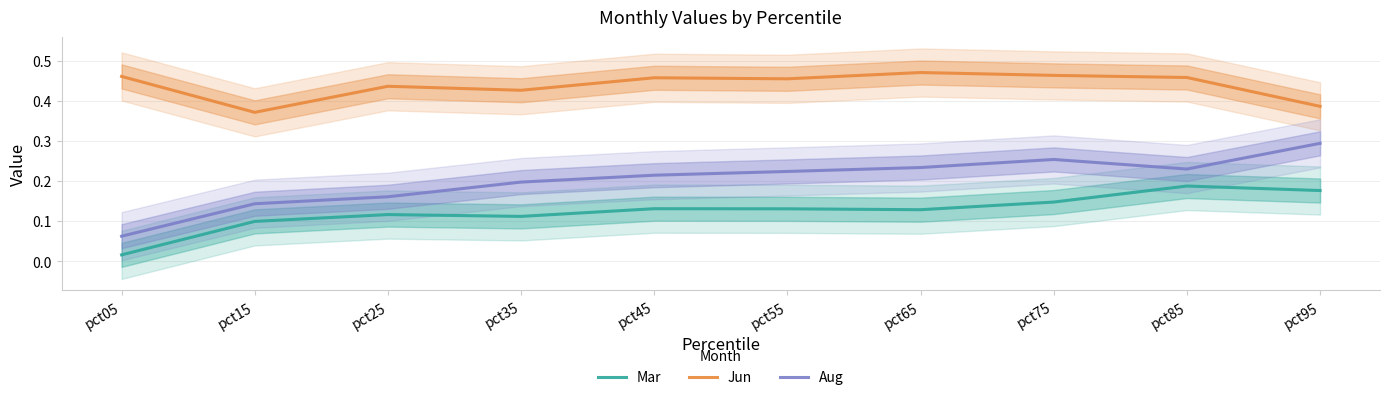

What are all the series names shown in the legend?

Mar, Jun, Aug